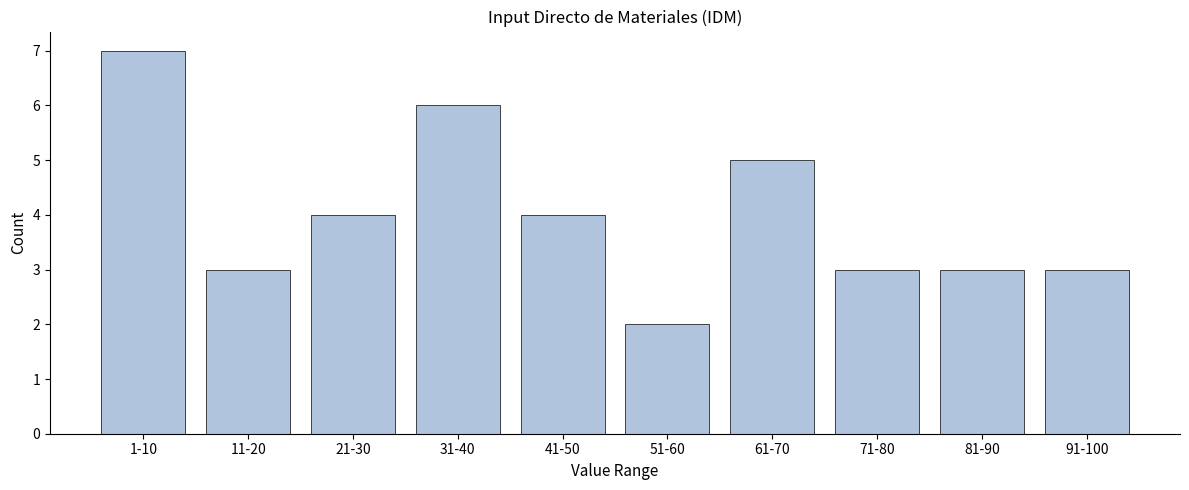

Reading left to right, extract all data points from this chart.

7	3	4	6	4	2	5	3	3	3